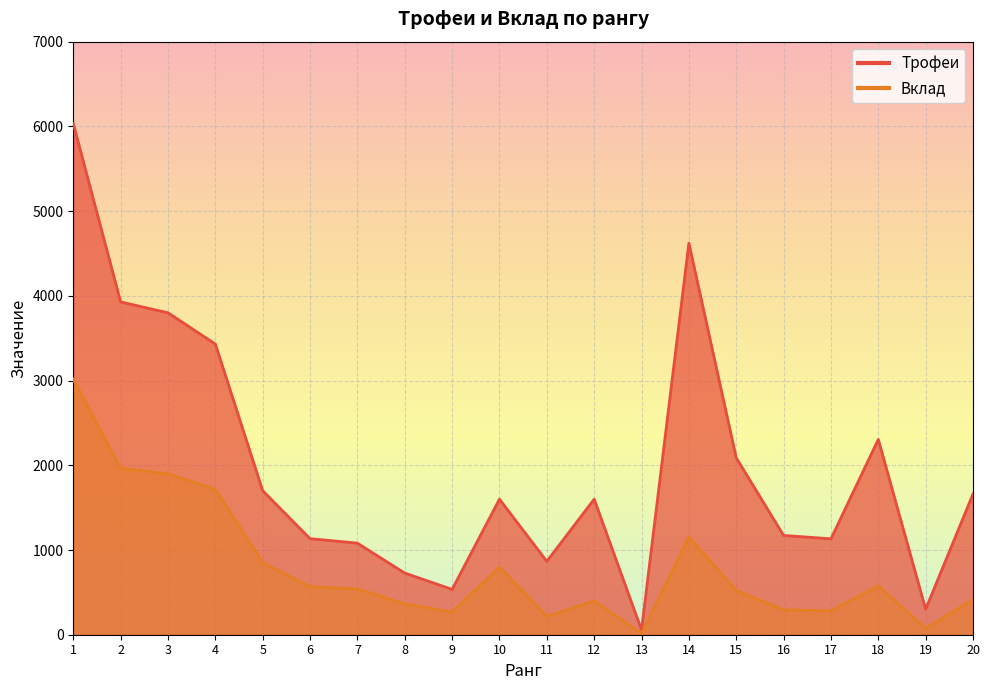

True or false: Трофеи and Вклад intersect in this chart.

False